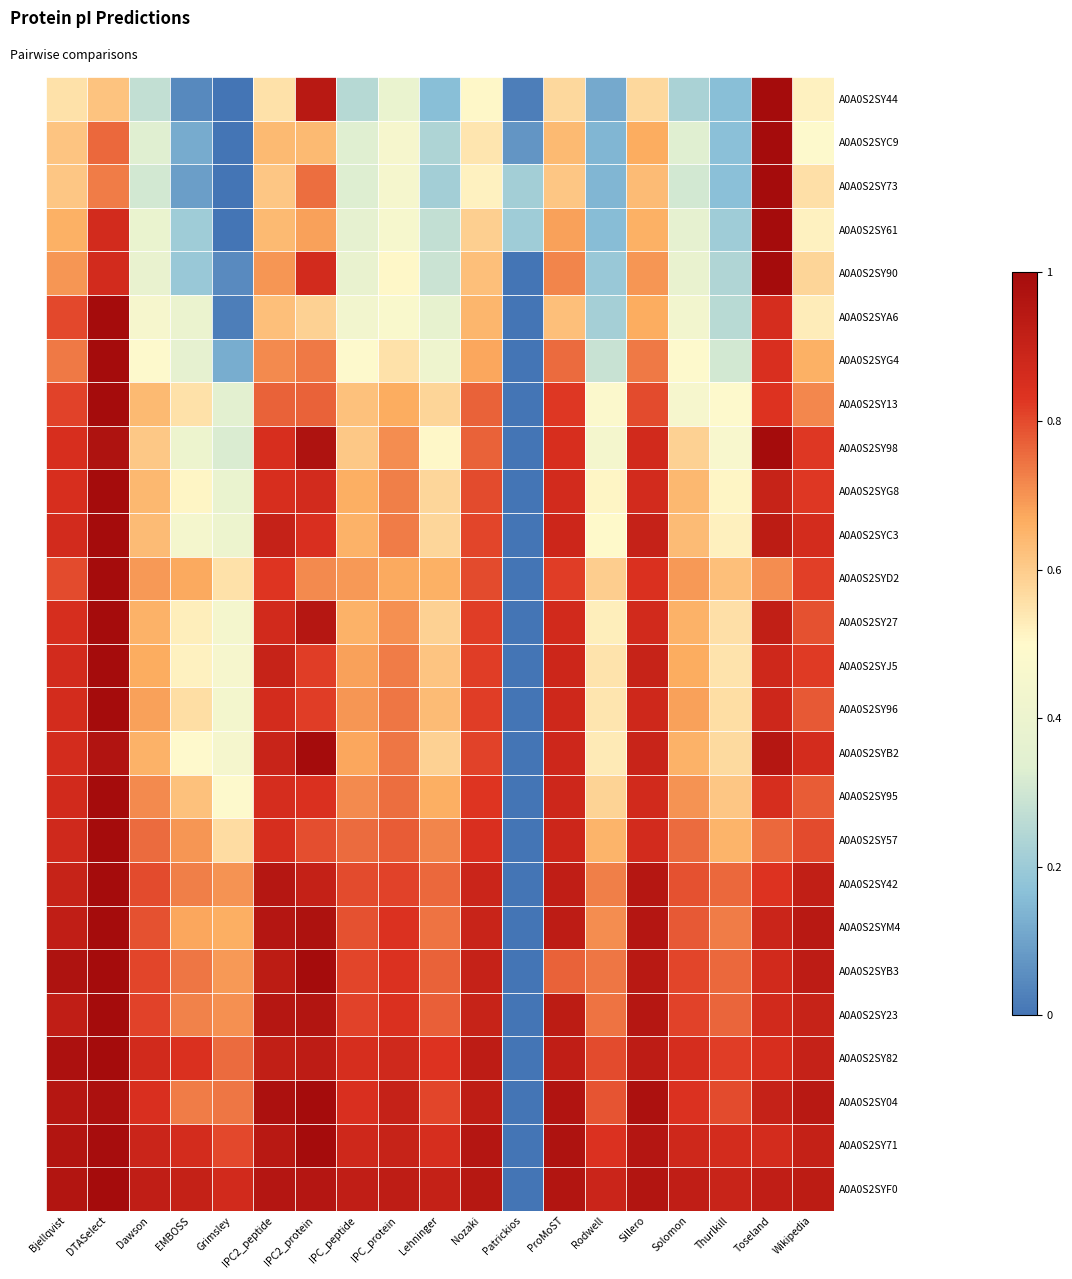

What is the spread (max minus min) of values at Rodwell?

0.8